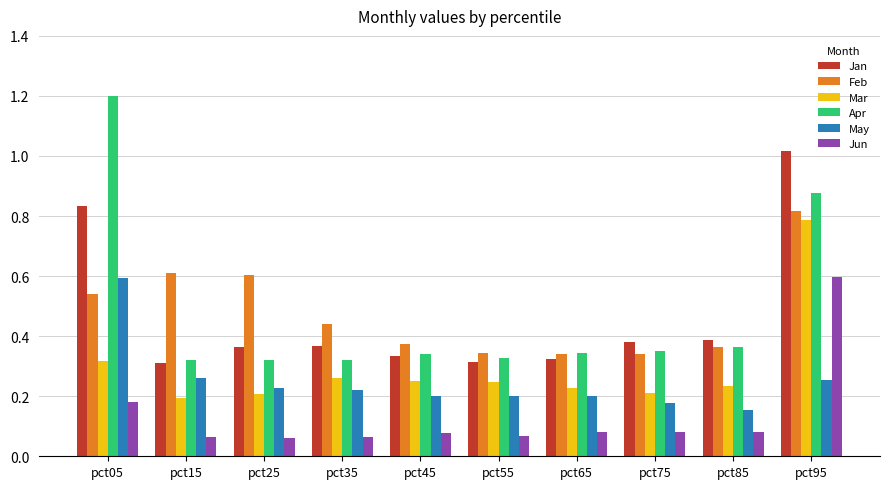

What is the maximum value shown in the chart?

1.2